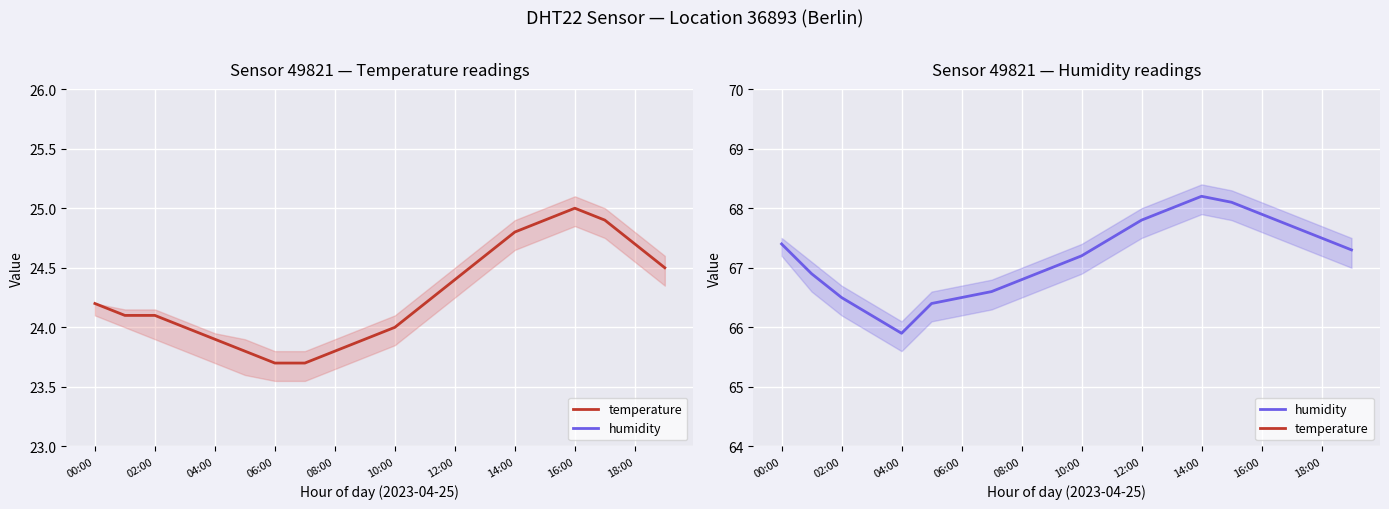

At which label does humidity reach its peak?

14:00